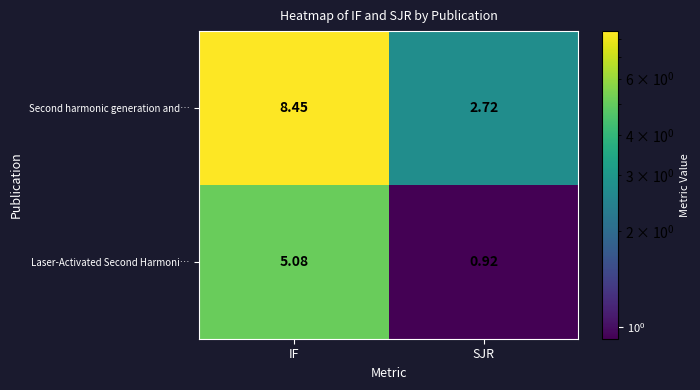

At which category does the chart reach its minimum across all series?

SJR